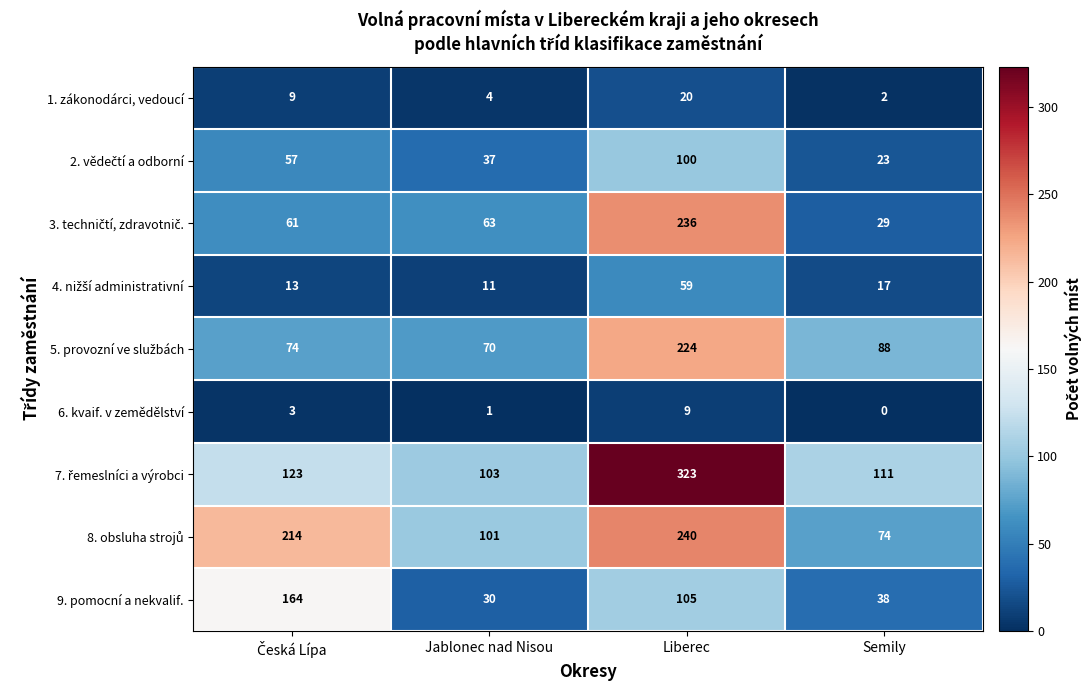

At which category is the sum across all series the highest?

Liberec